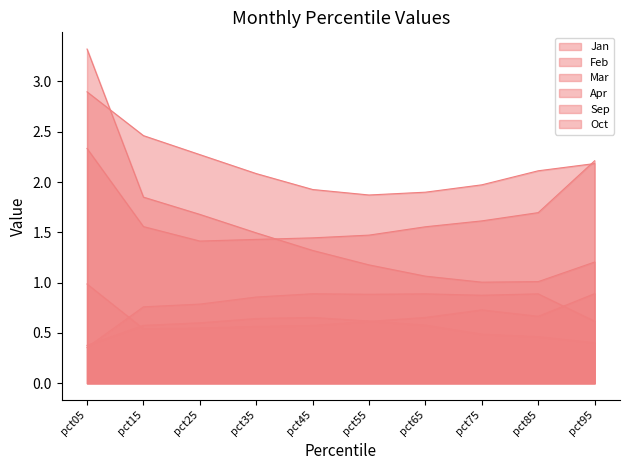

Which category has the highest value across all series?

pct05